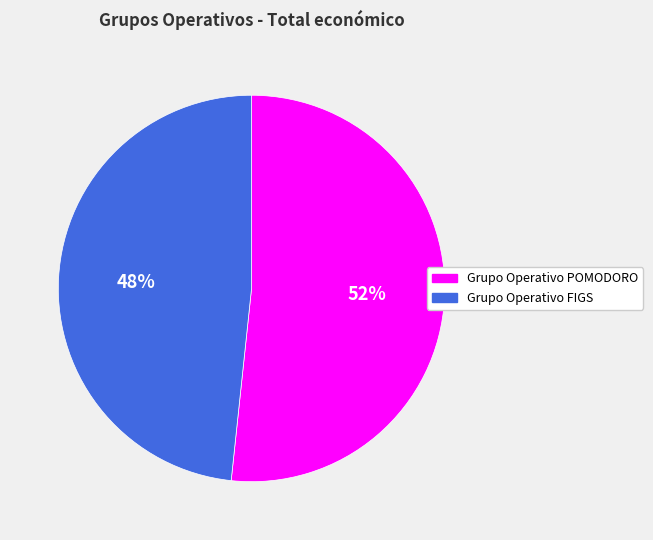

Is there any slice that represents more than half of the pie?

Yes